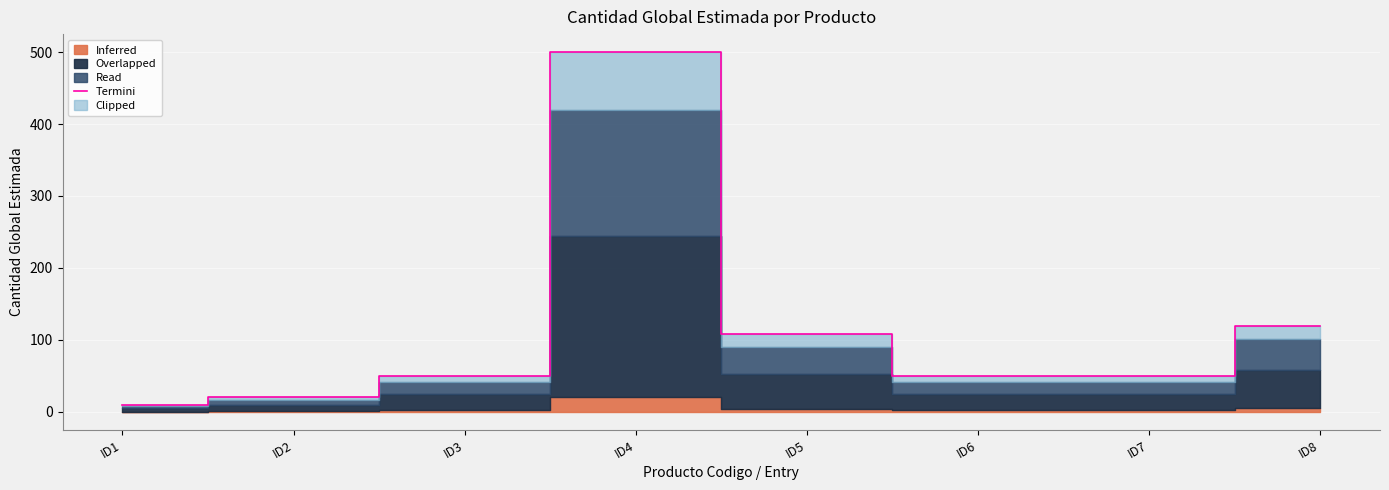

At which label is the value closest to 255?

ID8